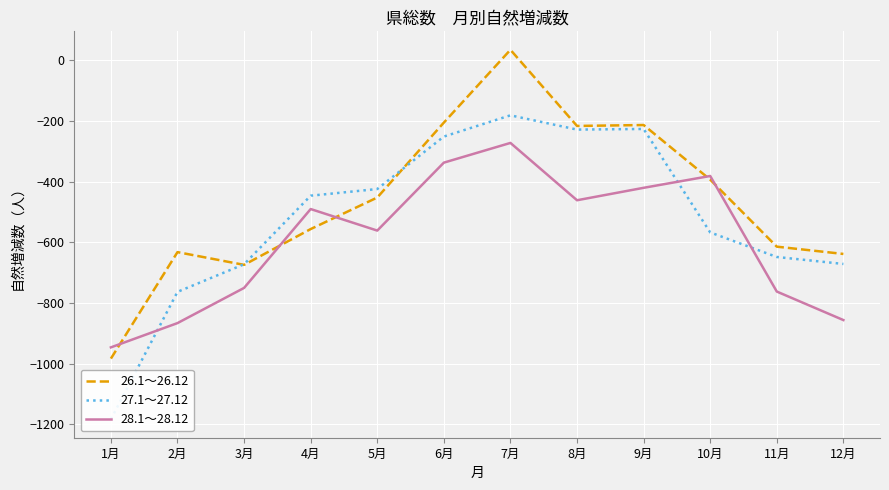

The value of 26.1～26.12 at 6月 is -138. True or false?

False